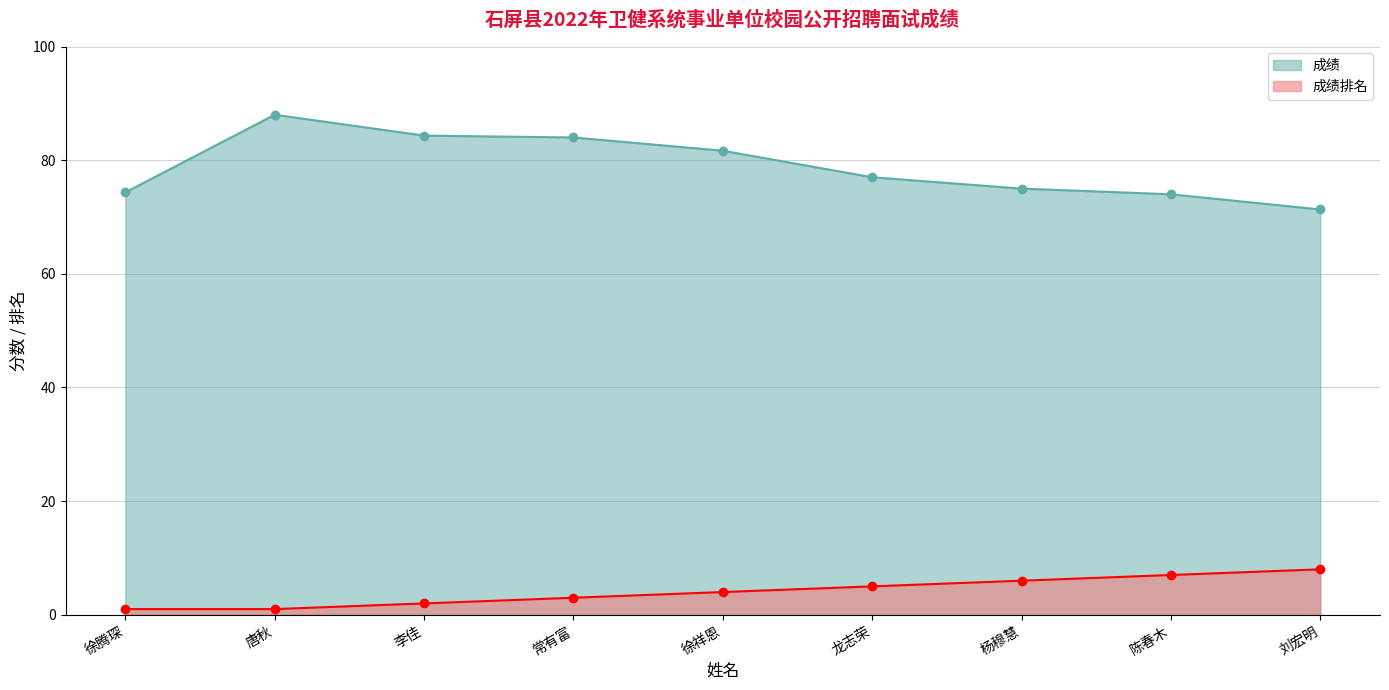

Is it true that 成绩排名 equals 11.7 at 刘宏明?

False